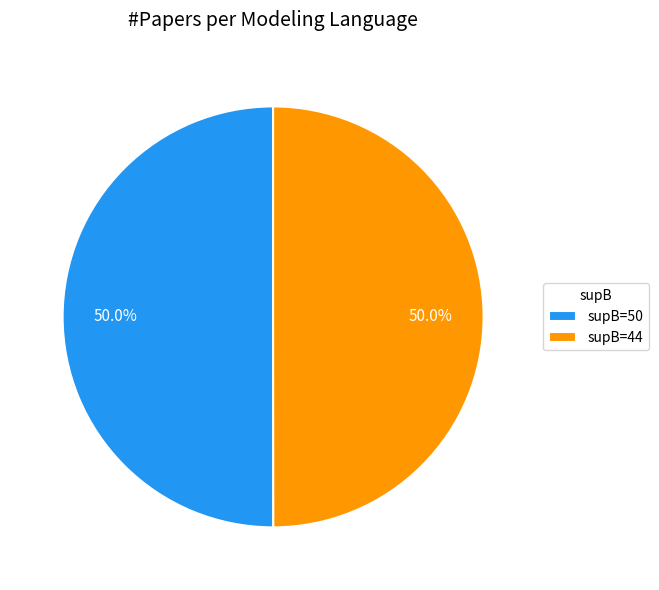

Is the sum of supB=50 and supB=44 greater than half?

Yes